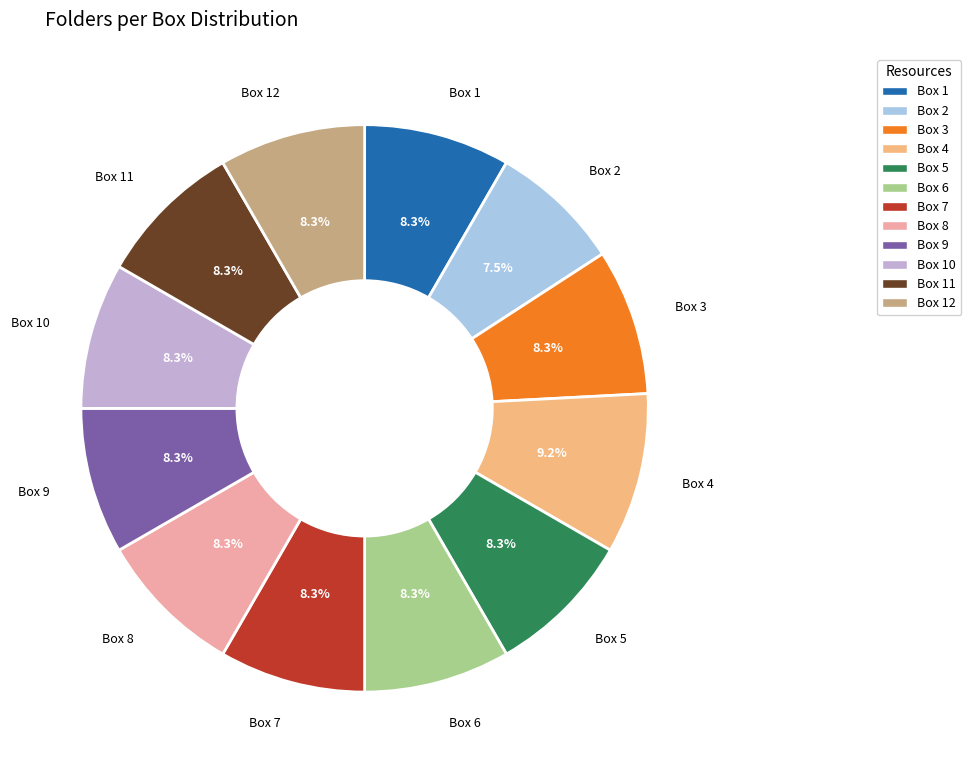

Does any single category account for the majority?

No